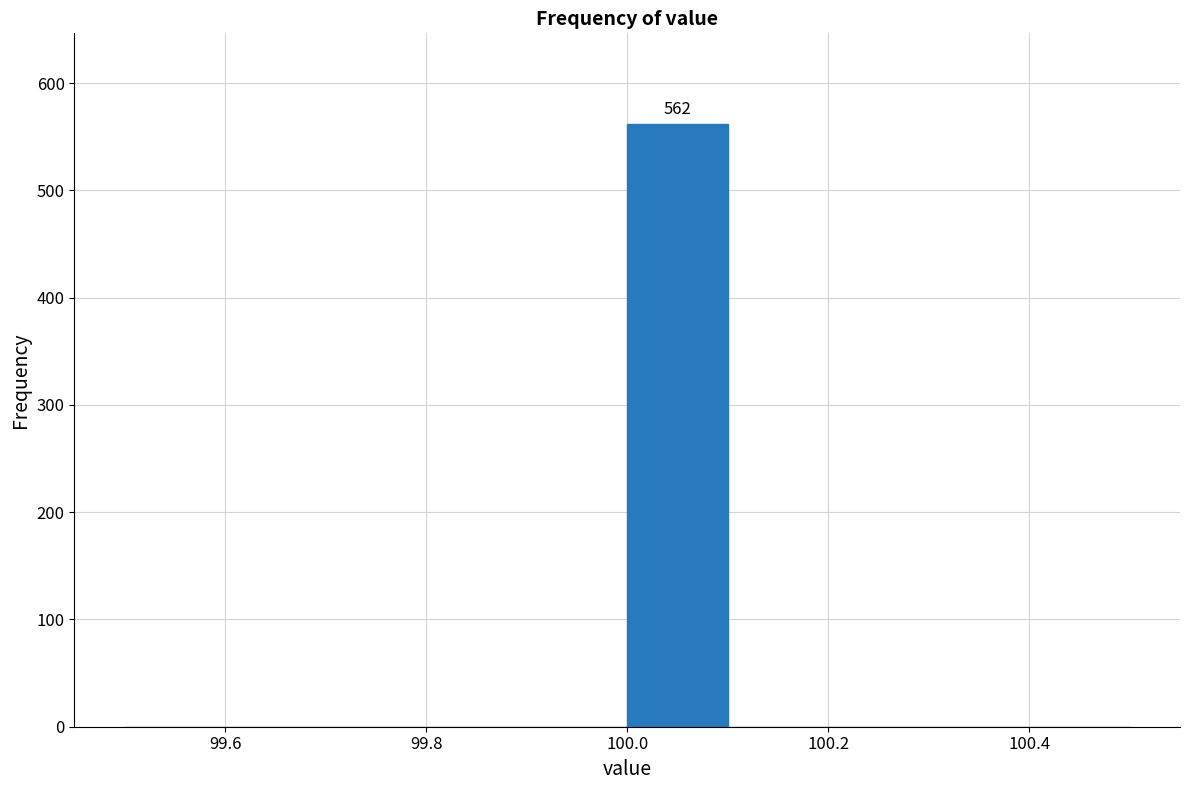

Which range on the x-axis has the tallest bar?

100.0 to 100.1